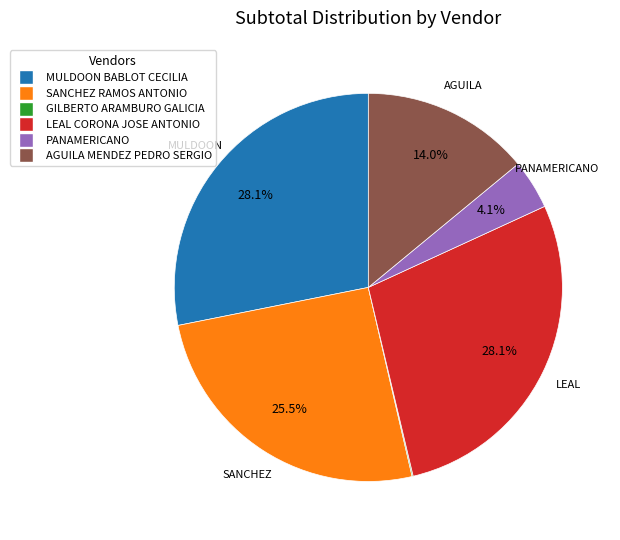

To the nearest percent, what is the difference between the largest and smallest slice percentages?

28%